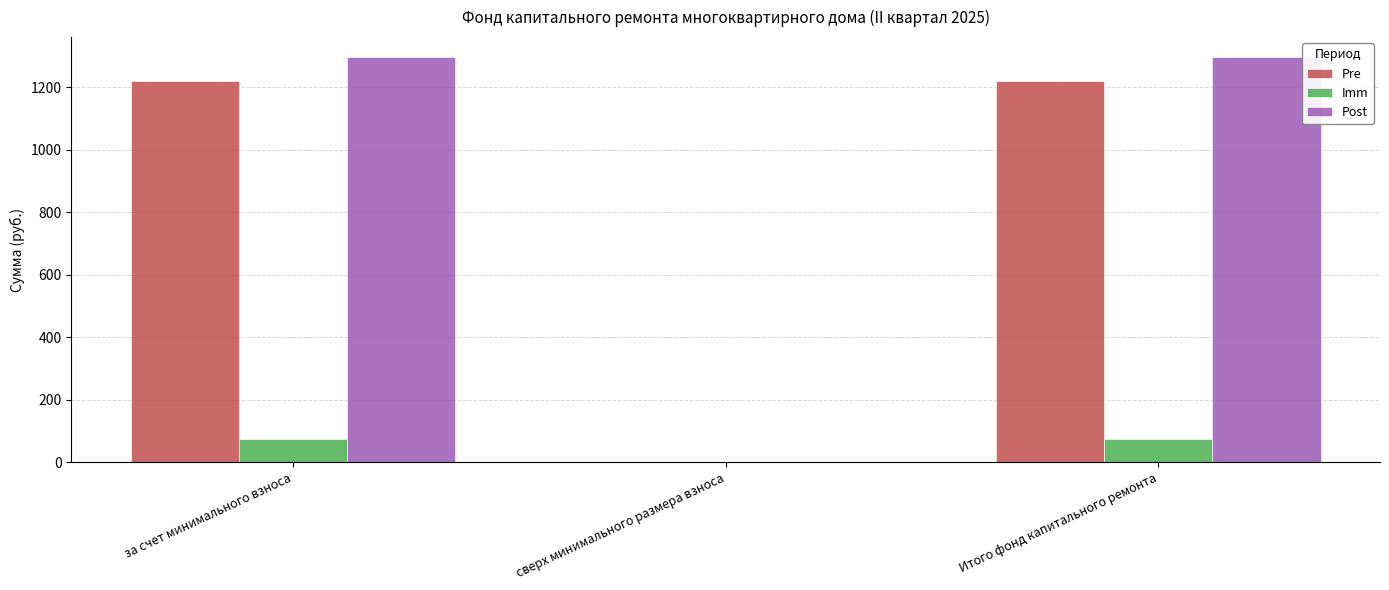

The Imm series shows 76.2 at за счет минимального взноса. True or false?

True